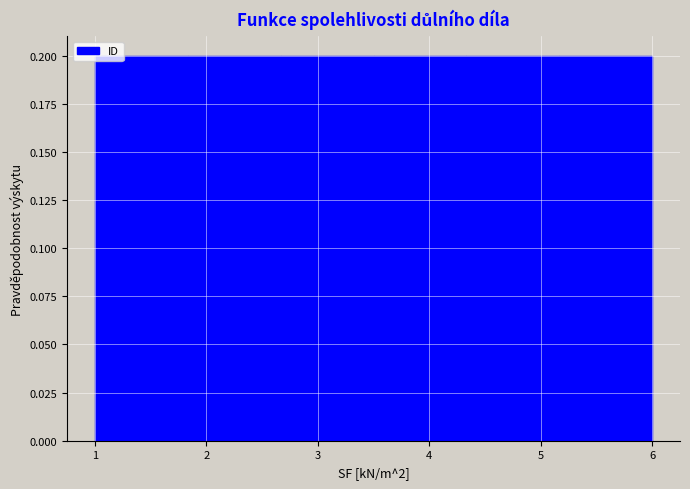

Reading left to right, list every bar in this chart as the range it spans on the x-axis followed by its height. Neither the bar edges nor the heights are printed on the chart, so give them approximately, as read against the axes.

1.0 to 1.8: 0.2
1.8 to 2.7: 0.2
2.7 to 3.5: 0.2
3.5 to 4.3: 0.2
4.3 to 5.2: 0.2
5.2 to 6.0: 0.2